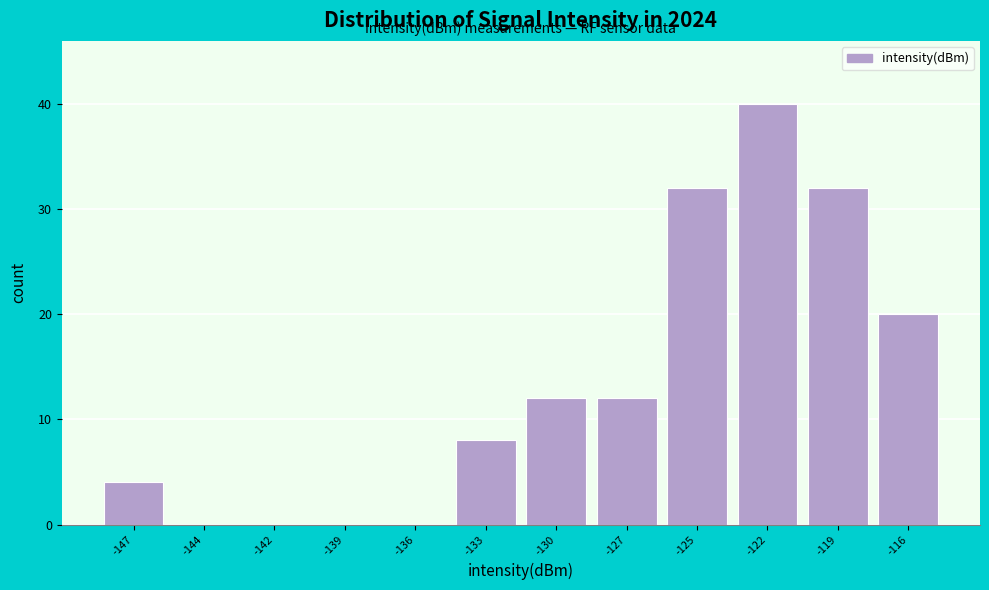

Reading left to right, list all the values displayed in this chart.

-147=4	-144=0	-142=0	-139=0	-136=0	-133=8	-130=12	-127=12	-125=32	-122=40	-119=32	-116=20